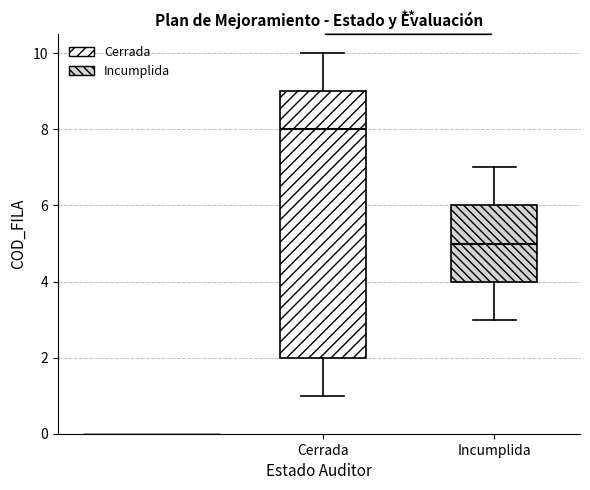

Which box has the highest median line?

Cerrada